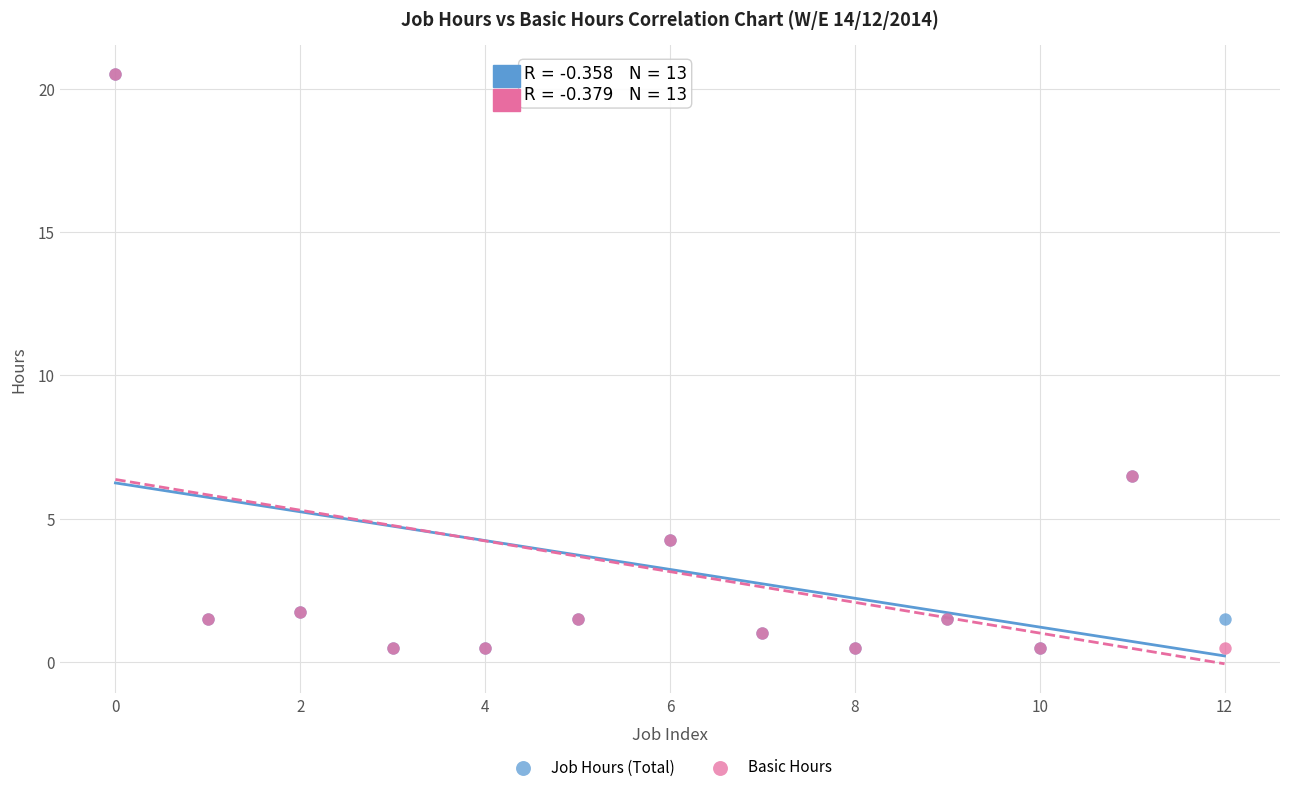

What are all the series names shown in the legend?

Job Hours (Total), Basic Hours